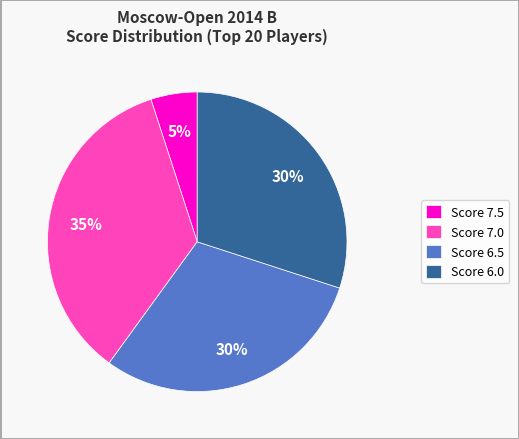

Does any single category account for the majority?

No